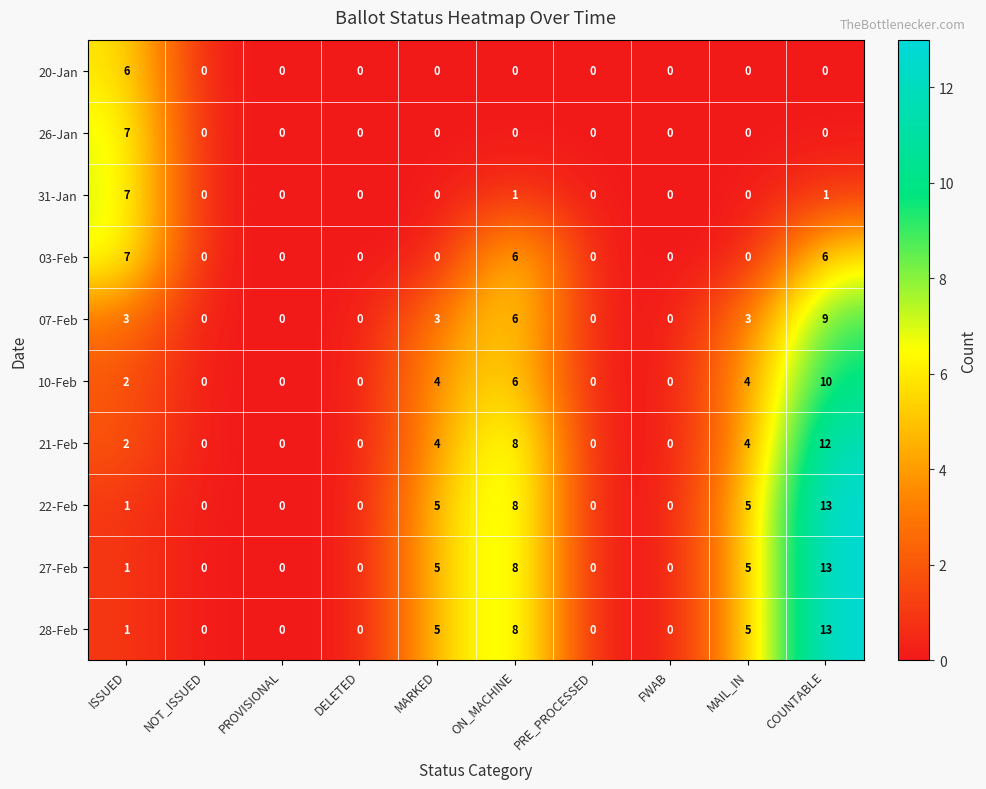

True or false: 21-Feb has a value of 6 at MARKED.

False